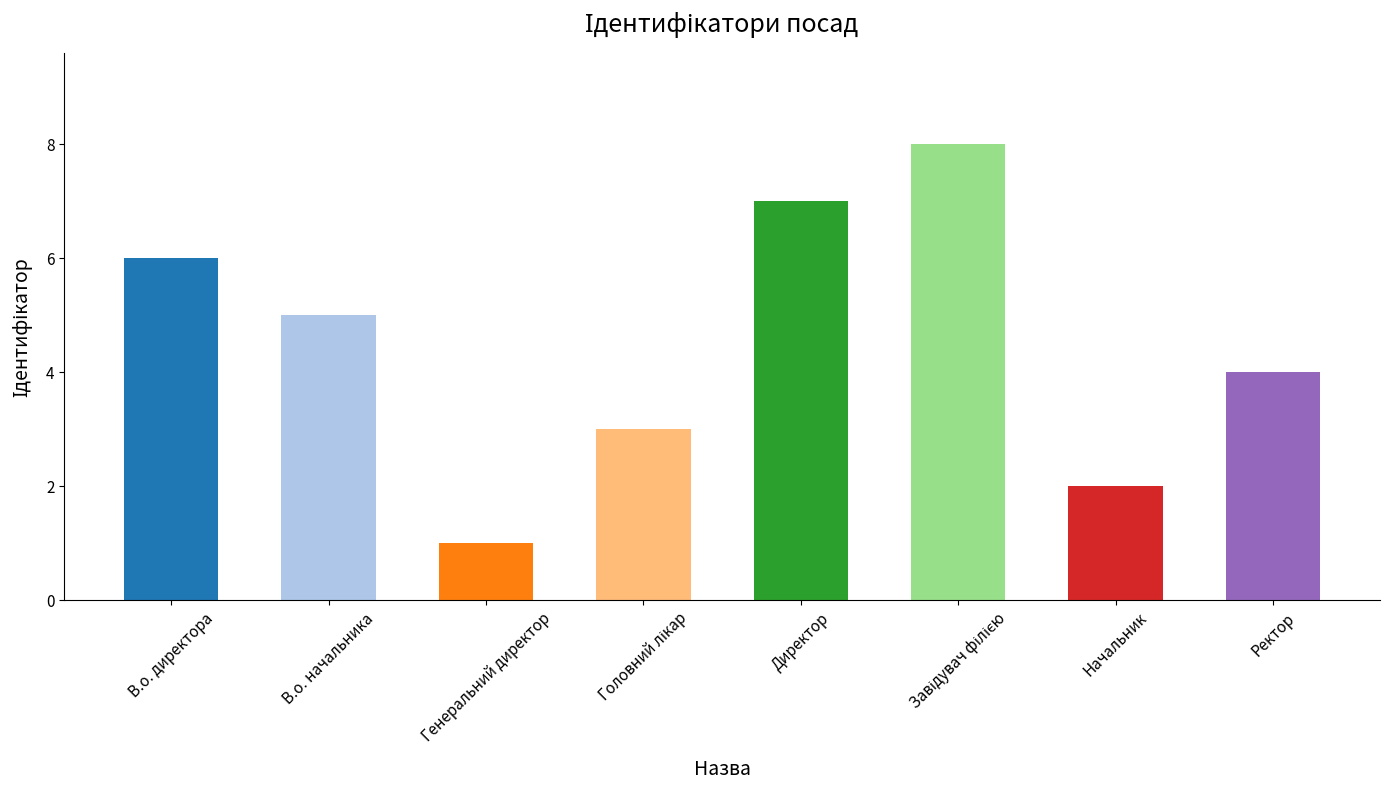

The value at Директор is 12. True or false?

False